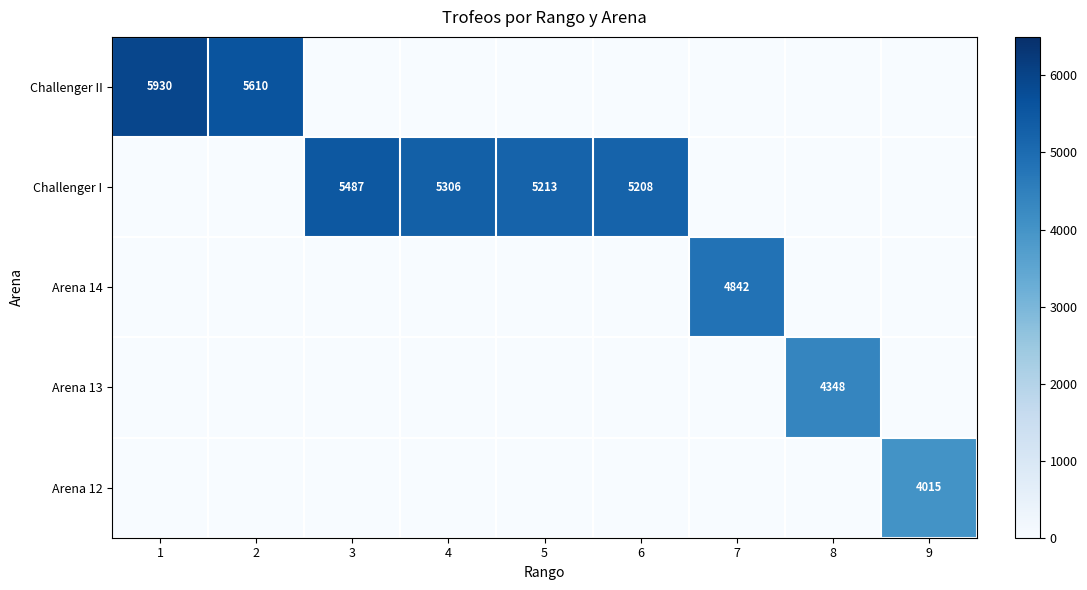

At which category does the chart reach its minimum across all series?

3